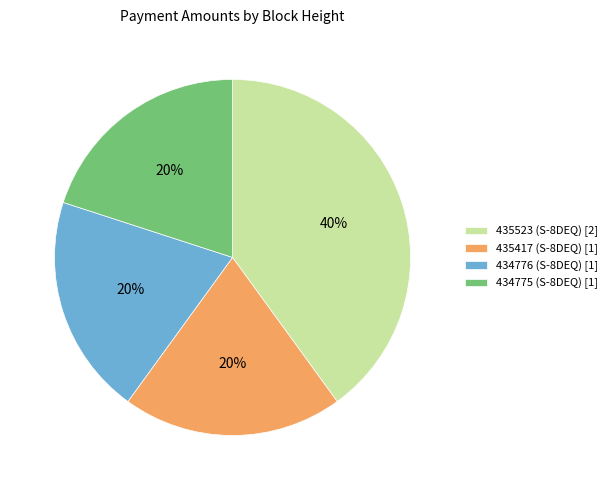

What percentage is the 434776 (S-8DEQ) slice, to the nearest percent?

20%